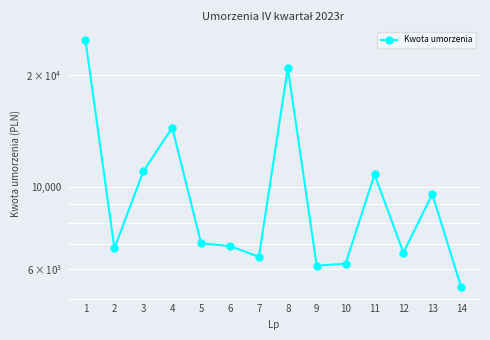

How many interior local valleys (lower than both neighbors) does the data have?

4